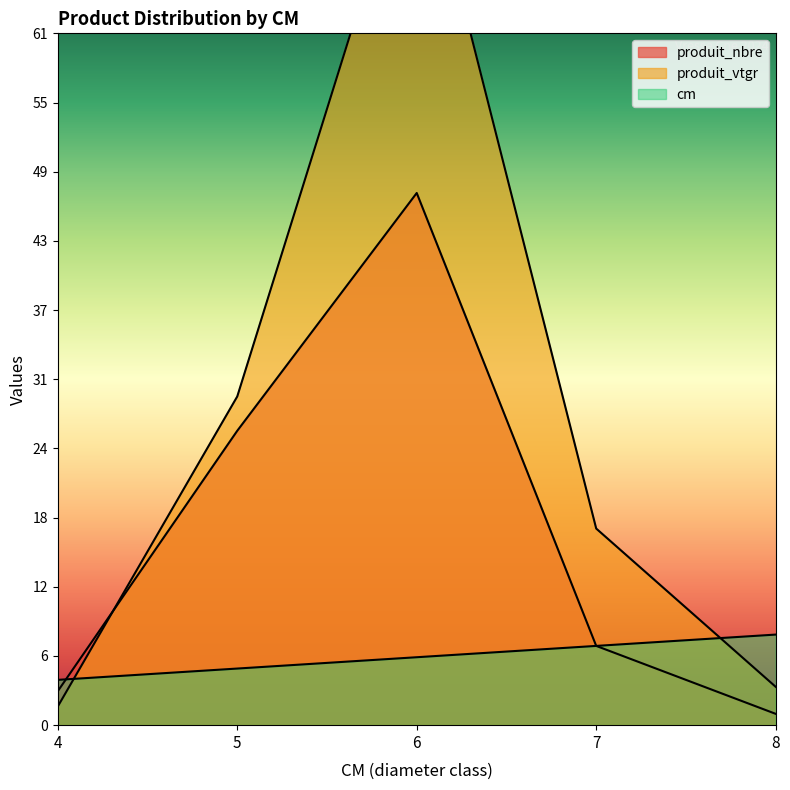

Rank the categories by cm value from lowest to highest.

4, 5, 6, 7, 8